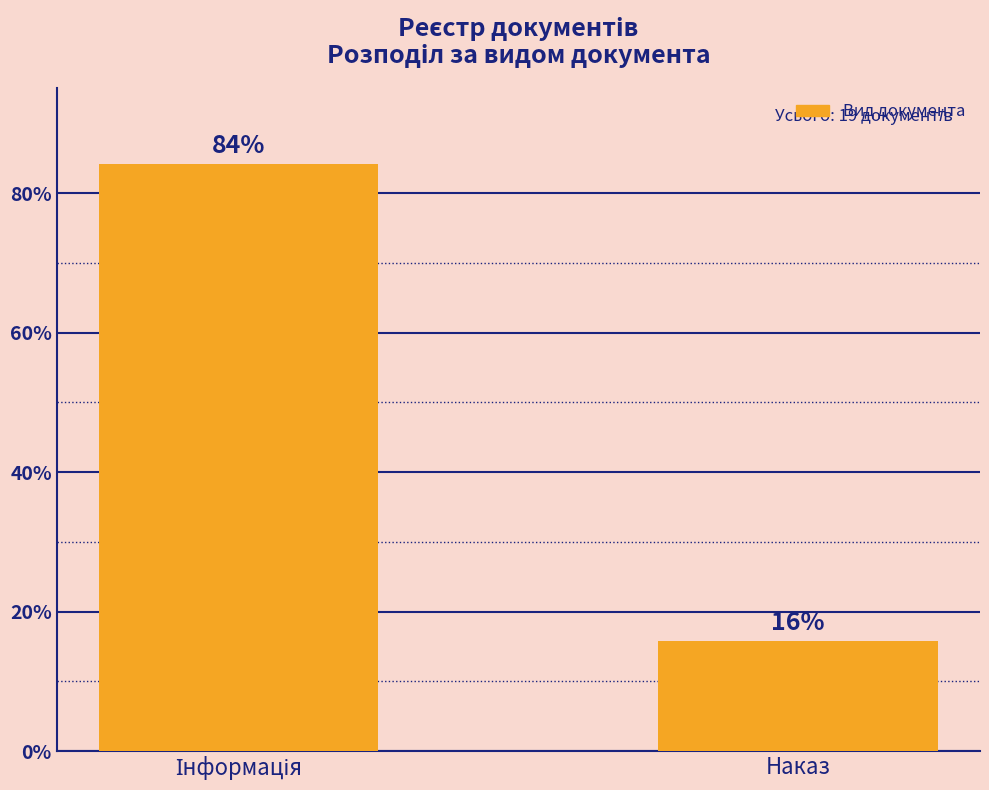

What is the difference between the maximum and minimum values?

68.4